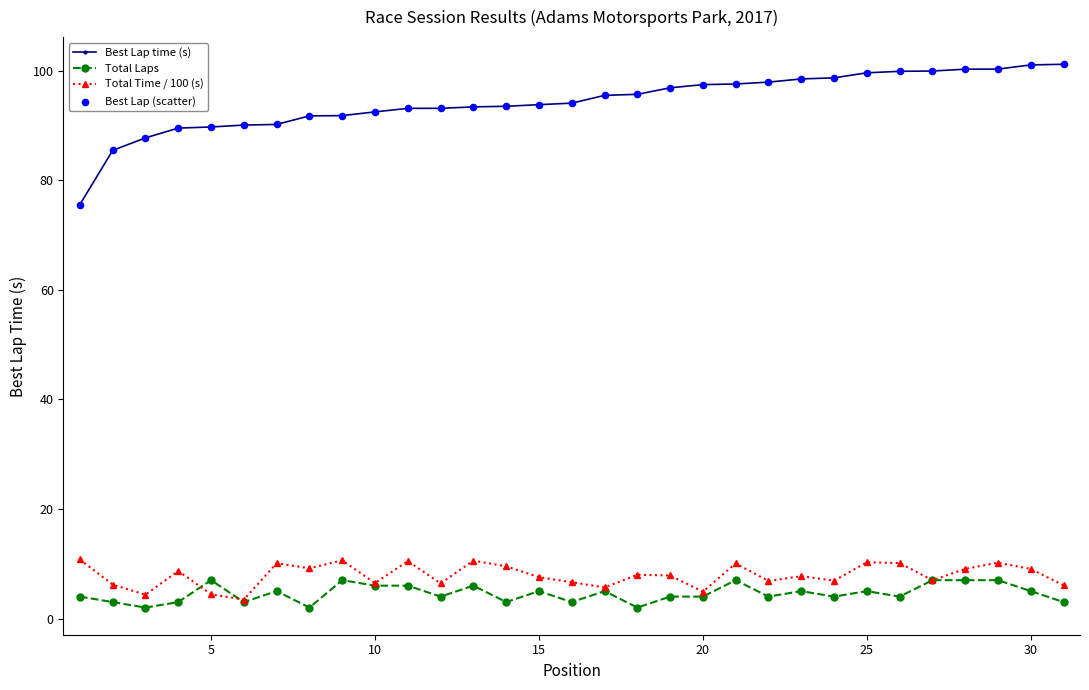

Which series has the largest range (max minus min)?

Best Lap time (s)